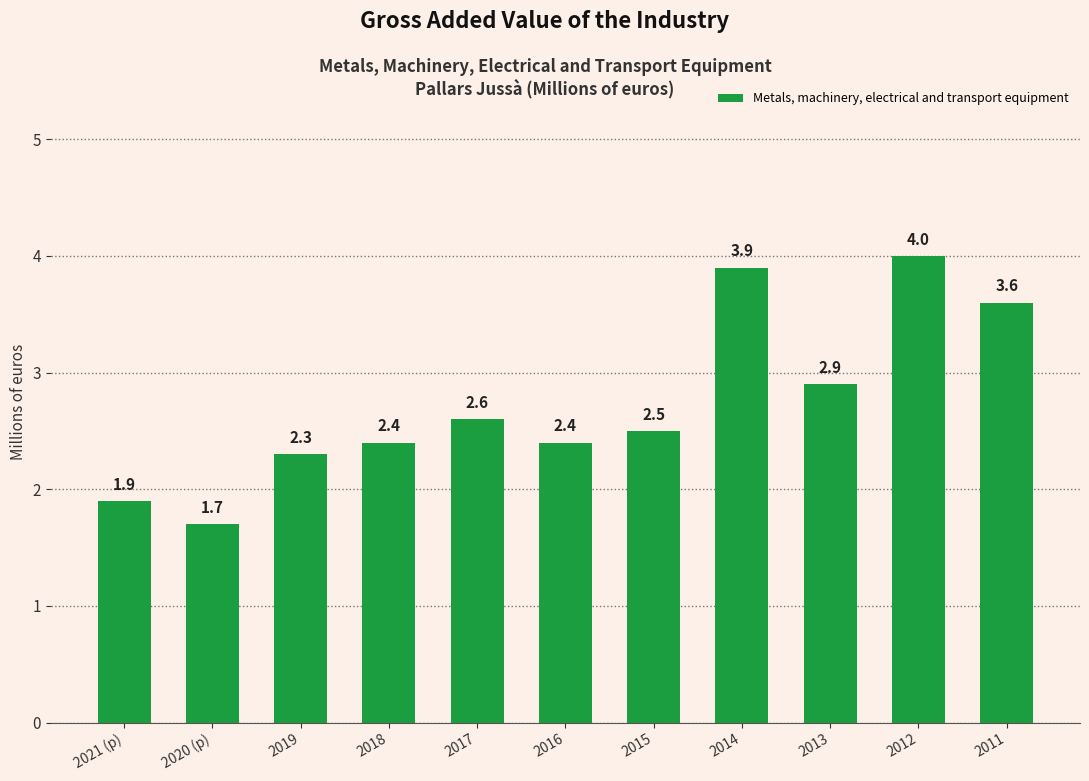

What position from the left is 2018?

4